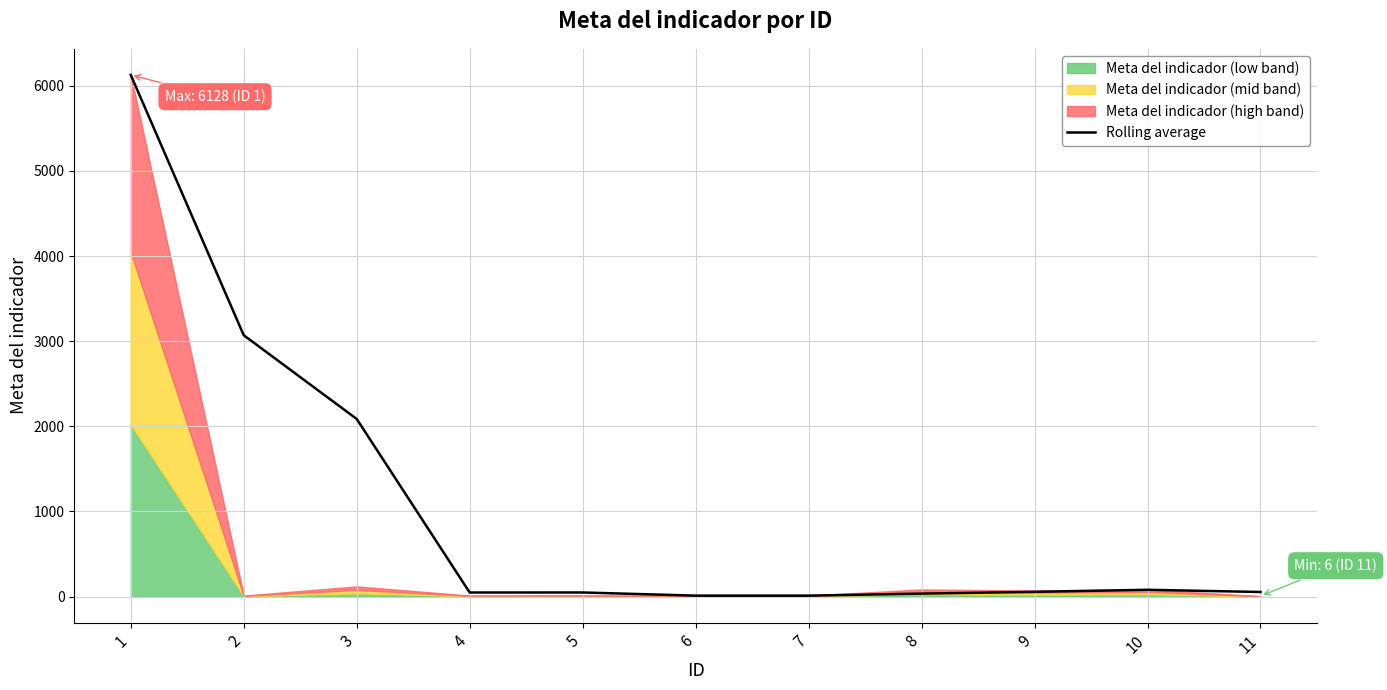

What is the highest value of the Rolling average series?

6128.0